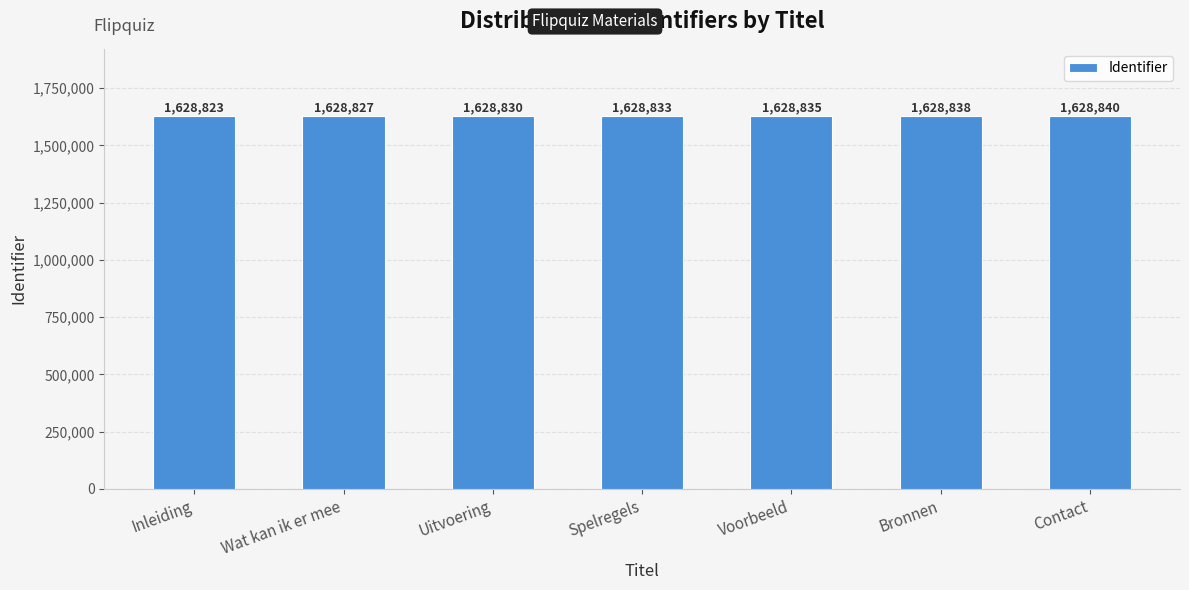

True or false: the data shows 1628835 at Voorbeeld.

True